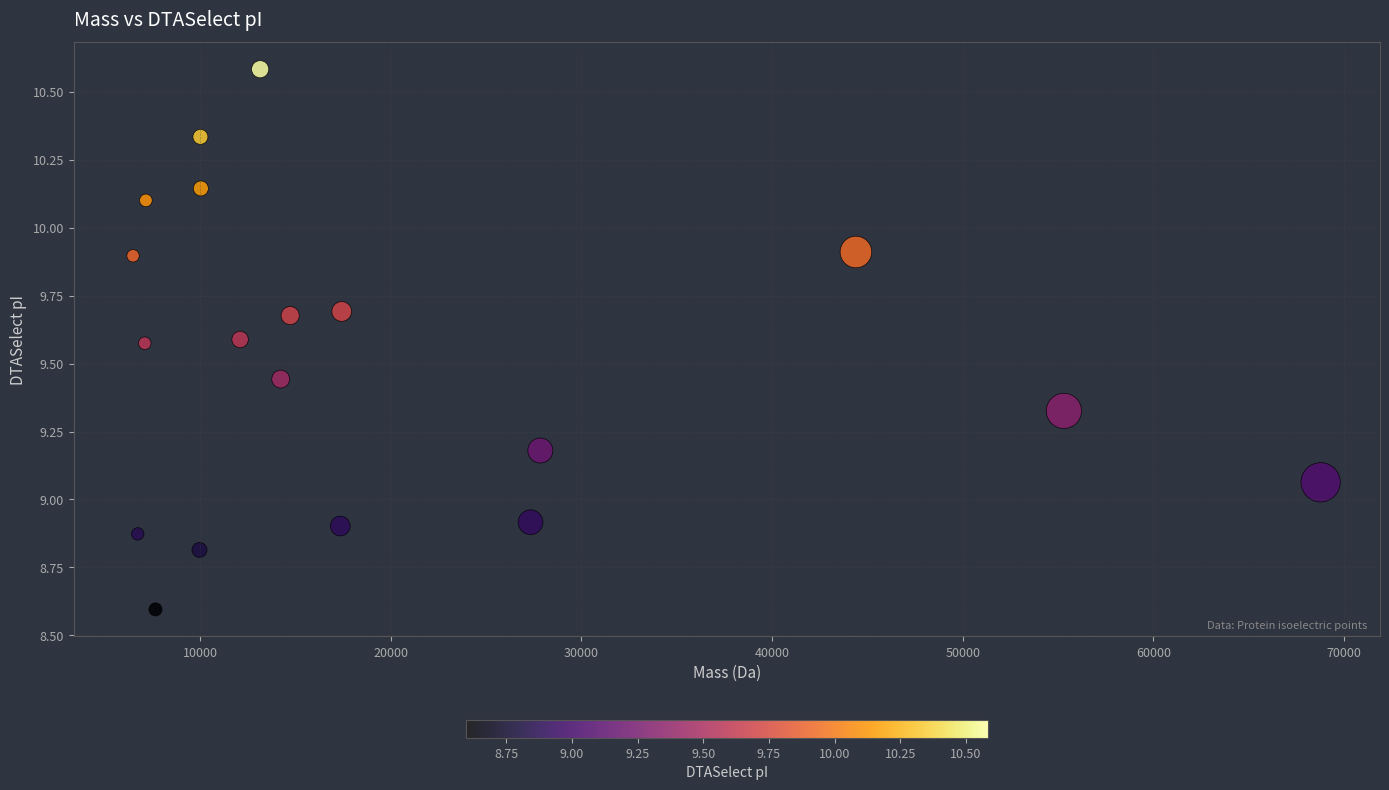

What is the range of X values (max minus min)?

62288.9